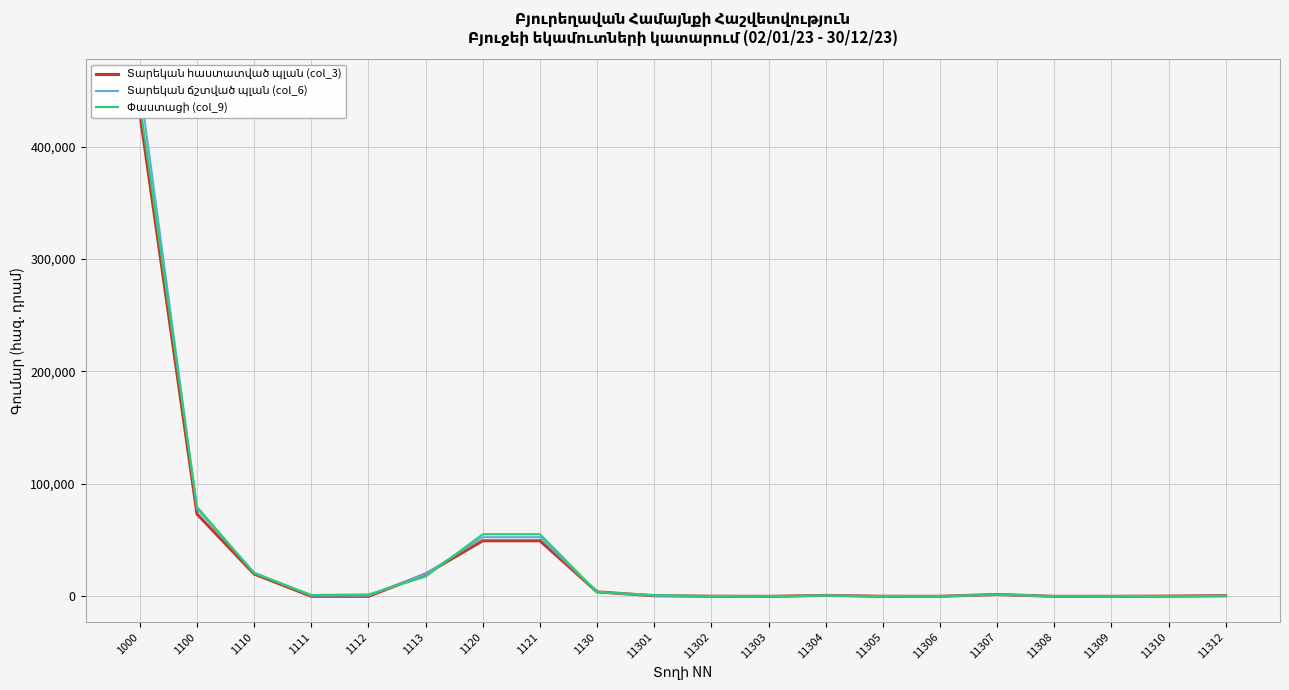

What value does the Փաստացի (col_9) series have at 1130?

3804.1